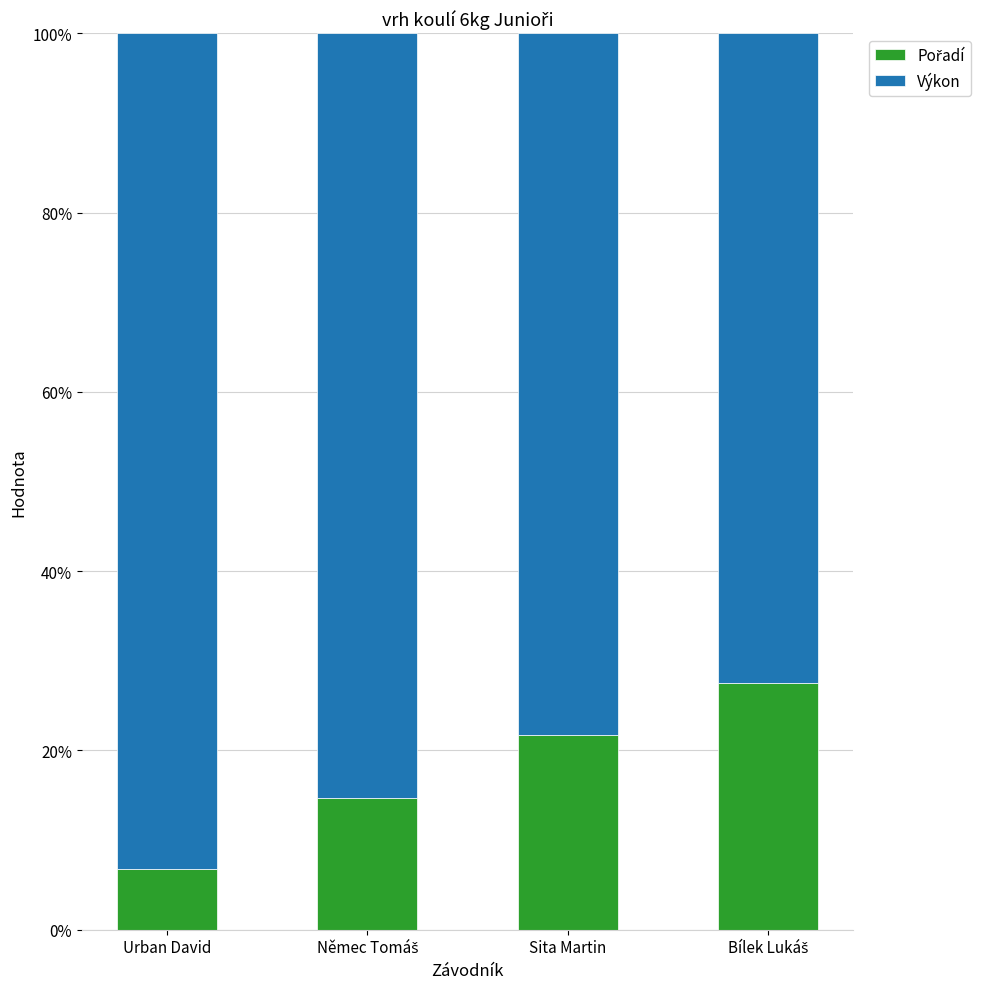

What is the total value across all series at Urban David?

100.0